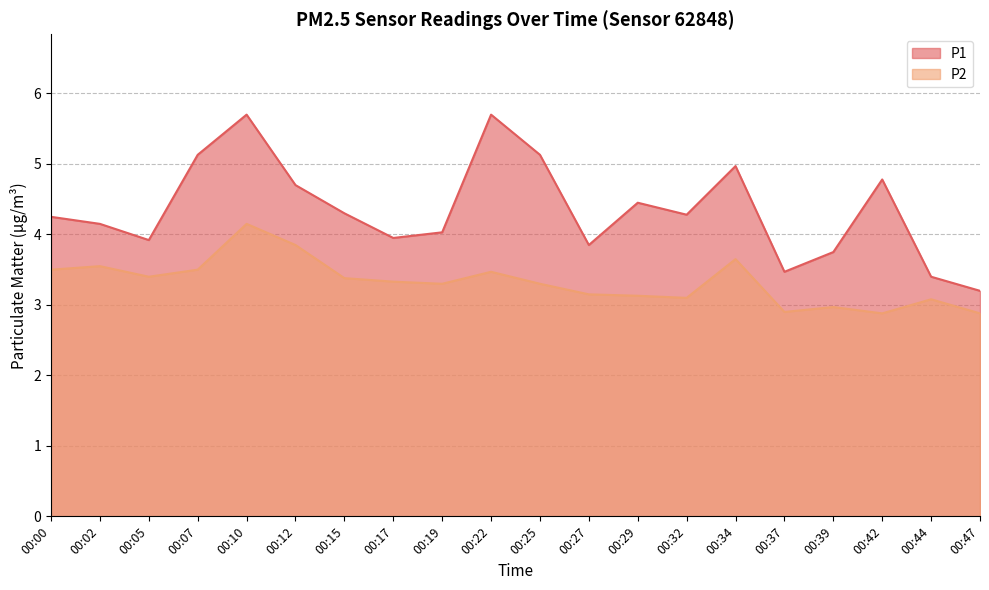

Is it true that P1 equals 6.4 at 00:19?

False